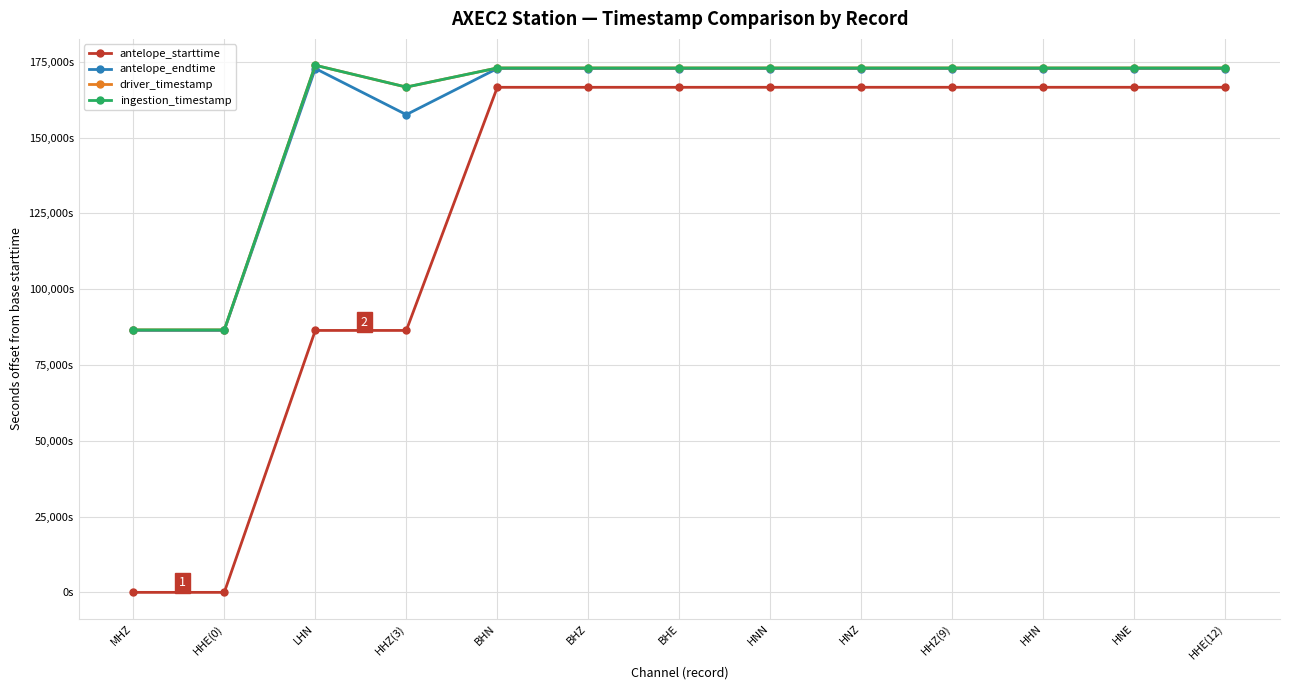

True or false: antelope_endtime and ingestion_timestamp intersect in this chart.

False